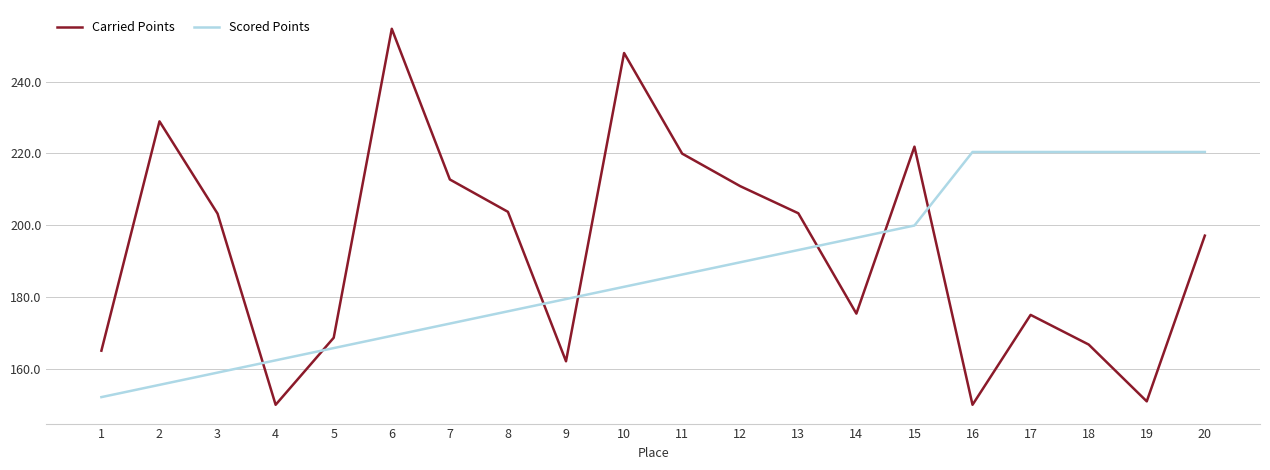

What is the average value of the Carried Points series?

193.4